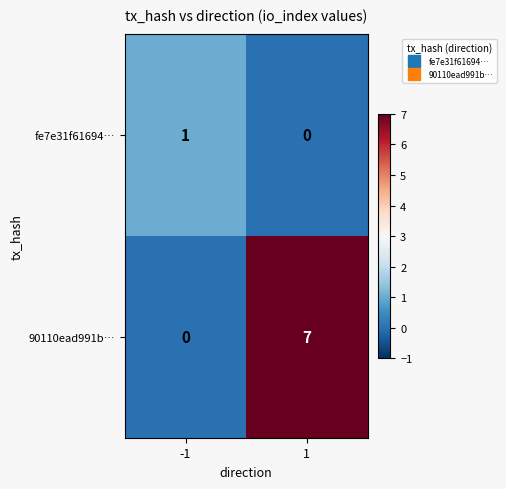

What is the average value of the 90110ead991b… series?

4